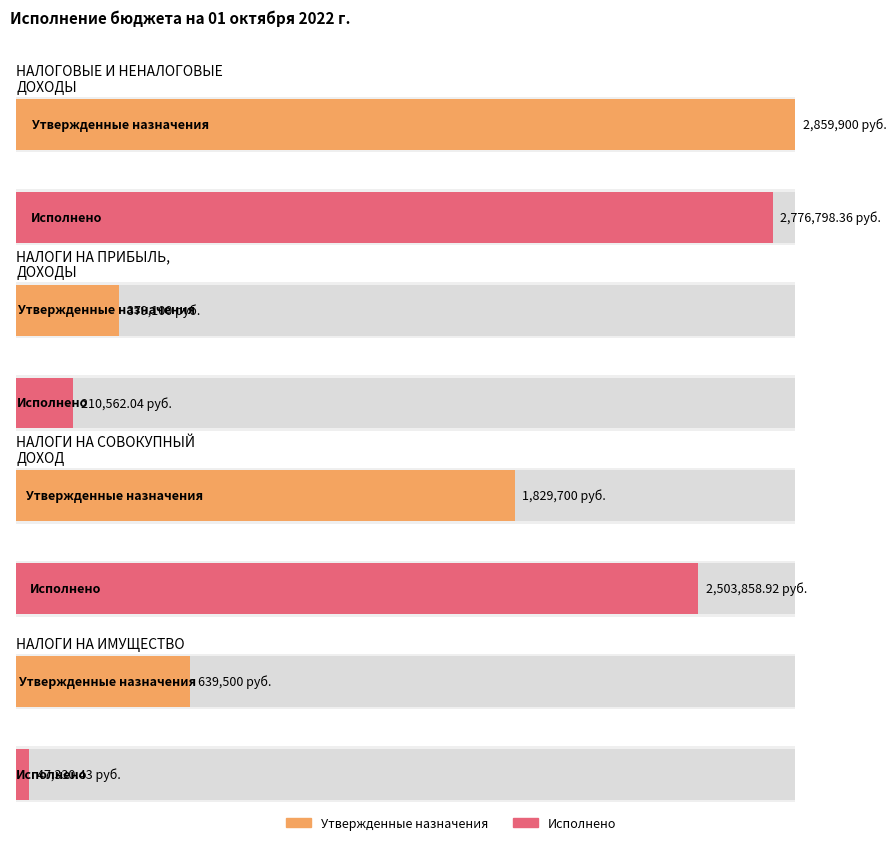

How many values in the Утвержденные бюджетные назначения series are below 1829700?

2